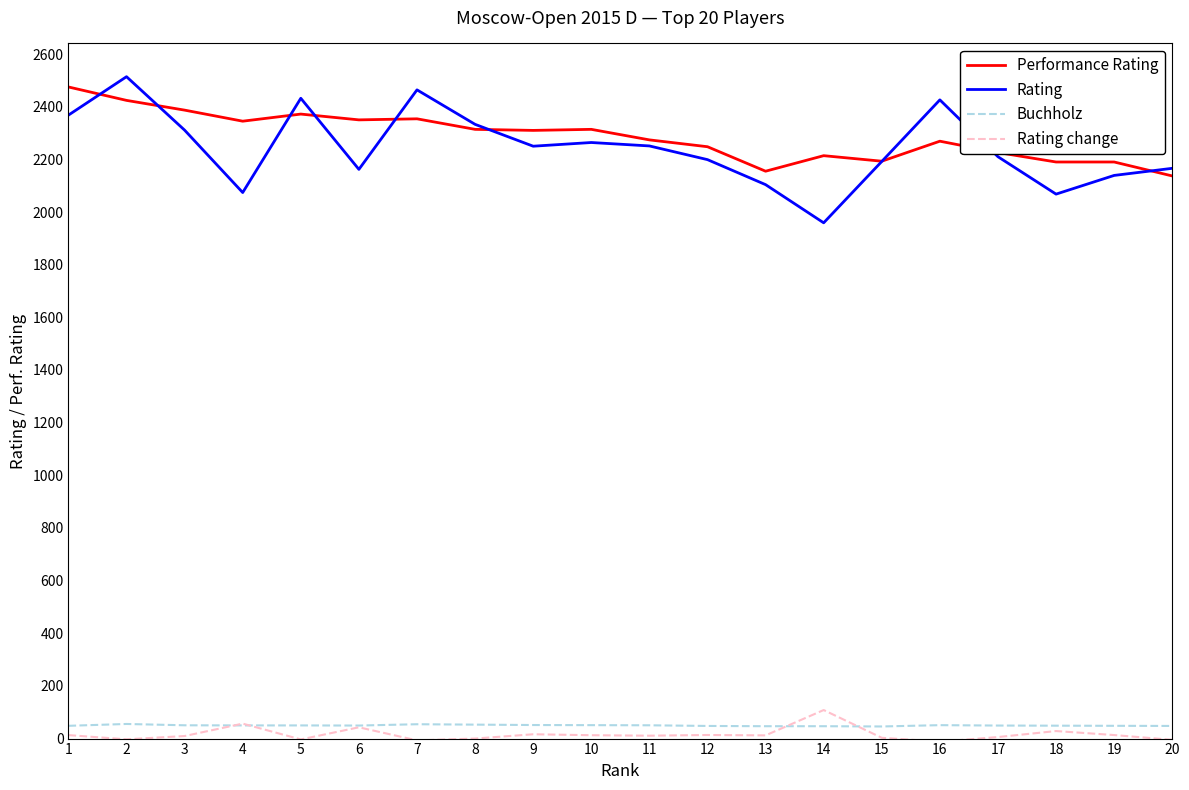

The value of Performance Rating at 17 is 2226.0. True or false?

True